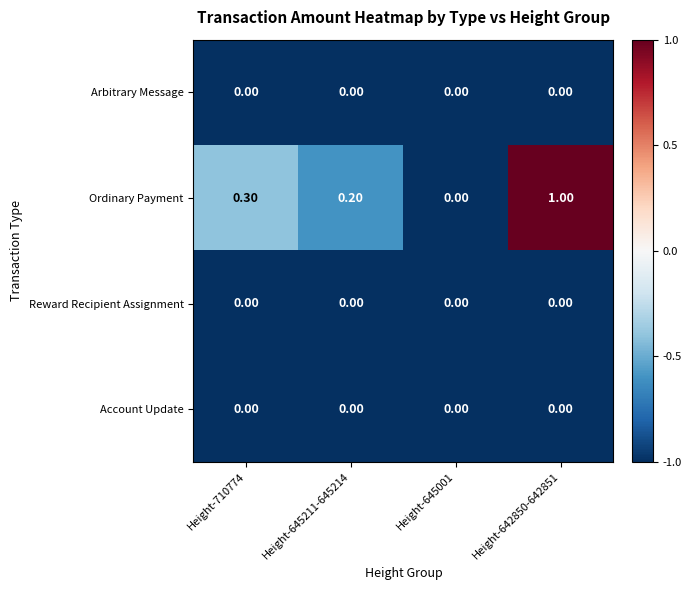

What is the maximum value shown in the chart?

1.0